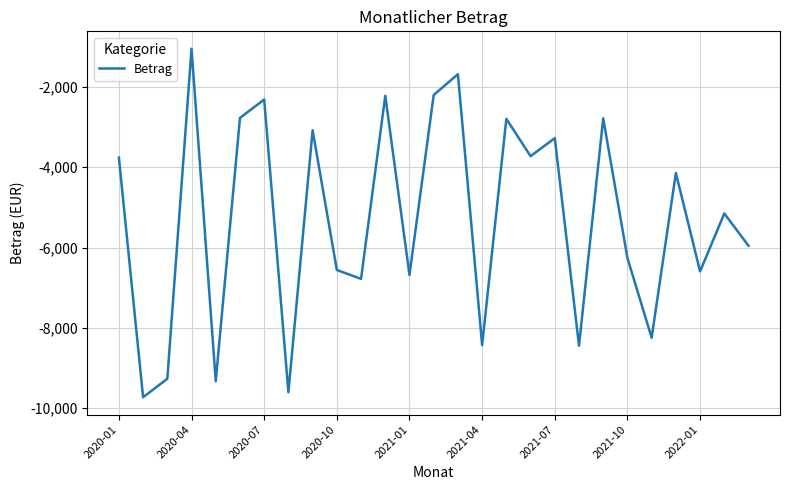

What is the minimum value shown in the chart?

-9730.2